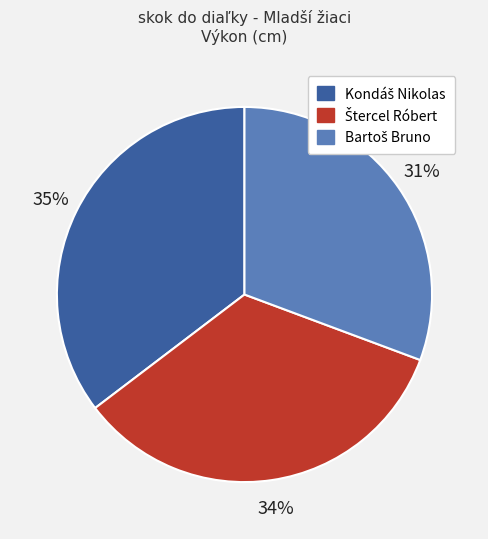

Is there any slice that represents more than half of the pie?

No